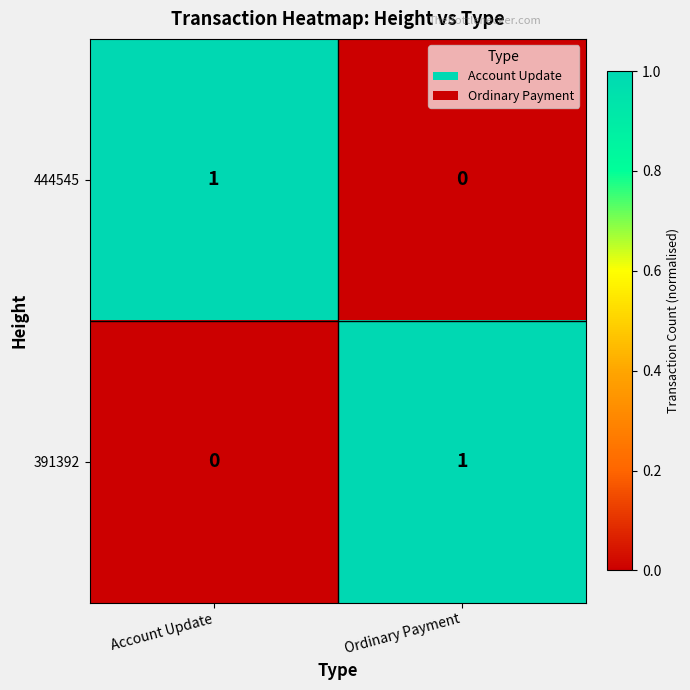

What is the spread (max minus min) of values at Ordinary Payment?

1